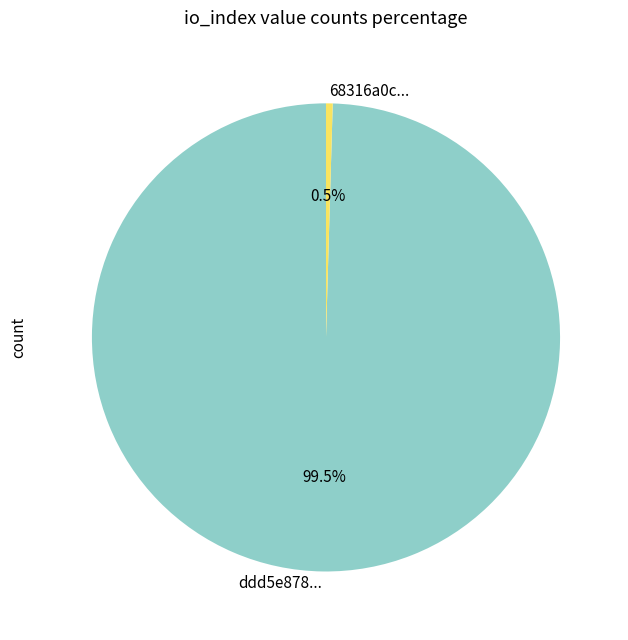

Count the number of slices in the pie.

2